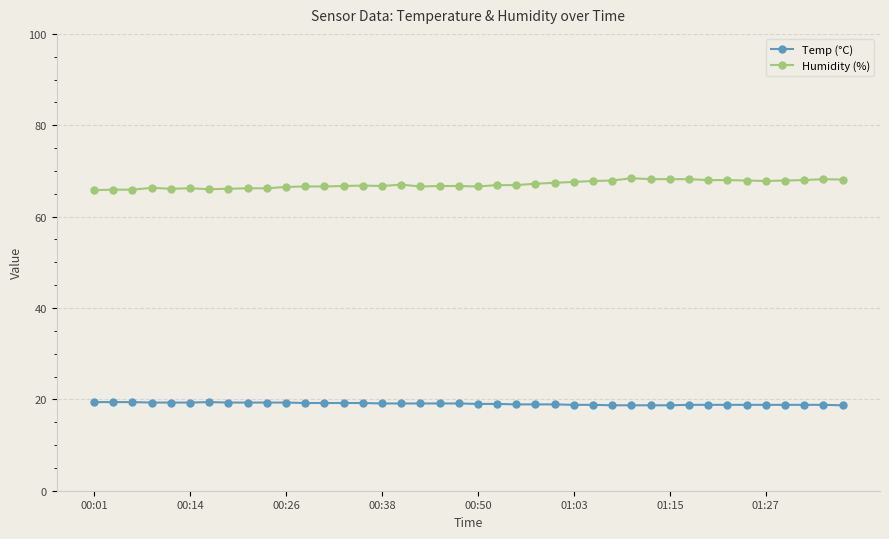

Rank the series by their maximum value, from lowest to highest.

Temp (°C), Humidity (%)